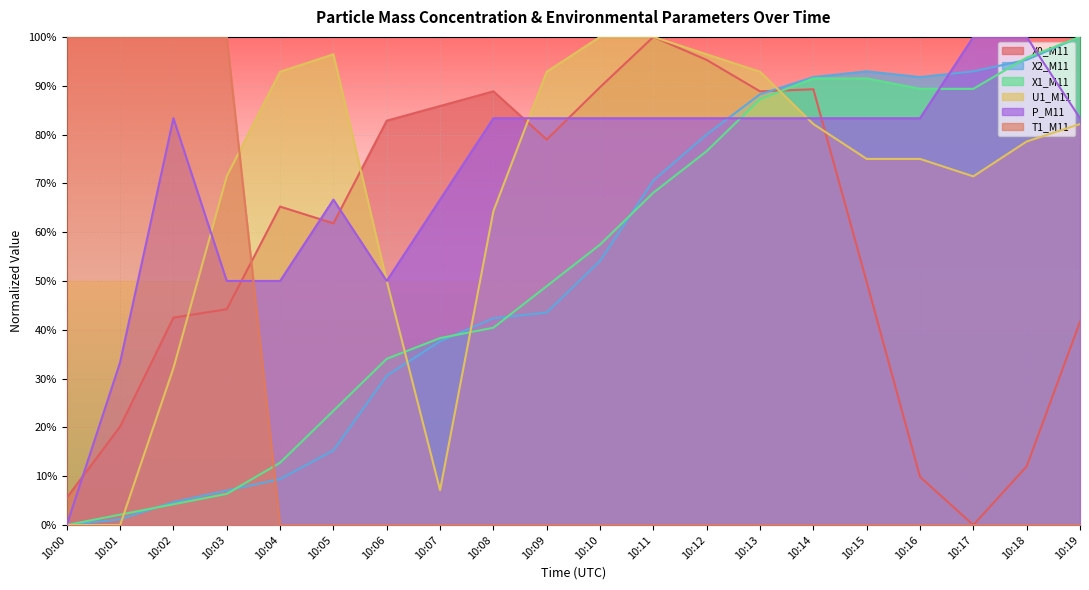

True or false: X2_M11 has a value of 0.4 at 10:08.

True